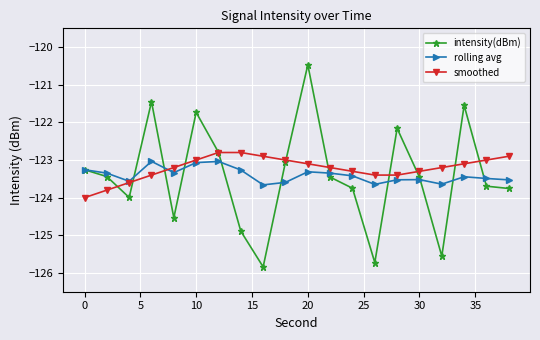

What is the difference between the second highest and minimum values in the smoothed series?

1.2